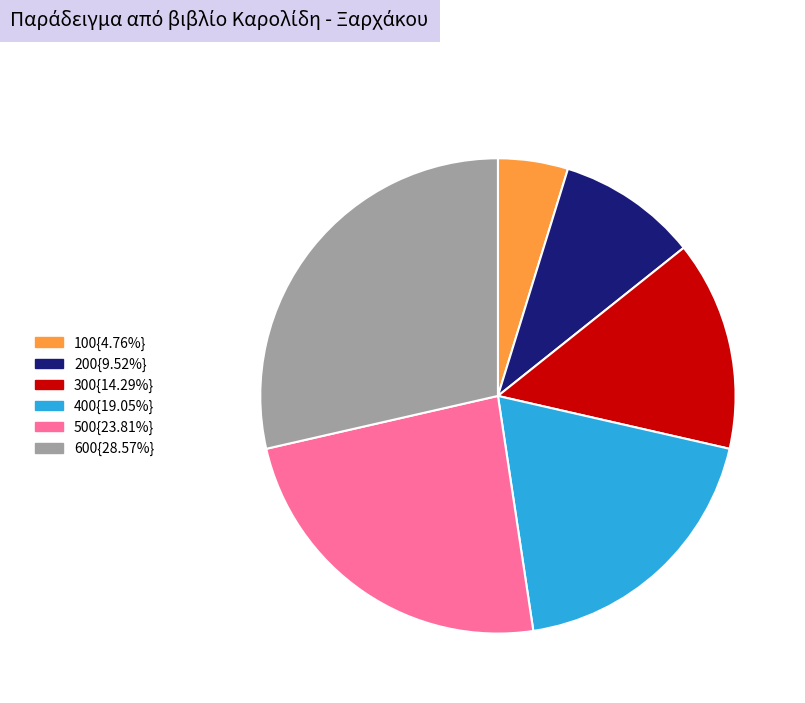

Approximately how many times larger is the value at 600{28.57%} compared to 100{4.76%}?

6.0